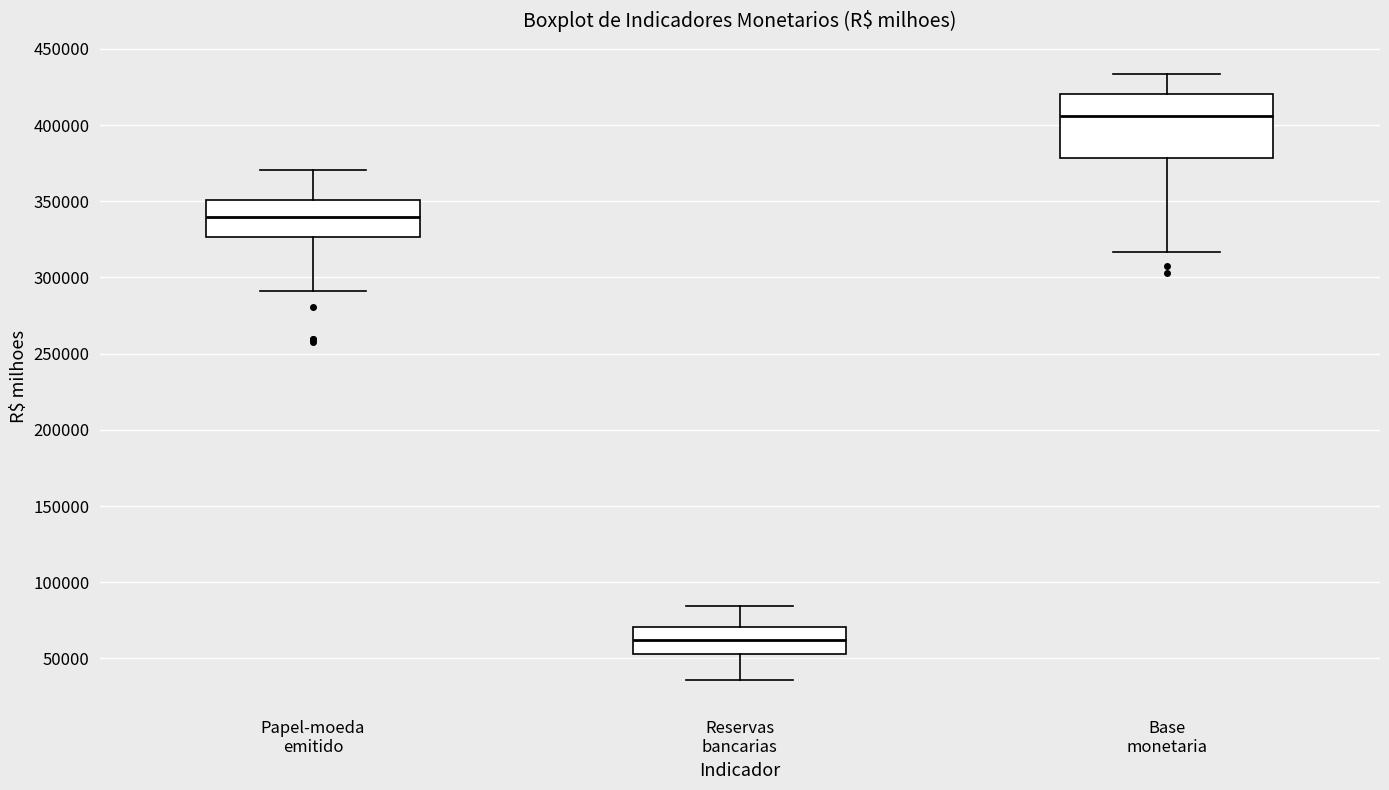

Which box's median line is the highest?

Base monetaria